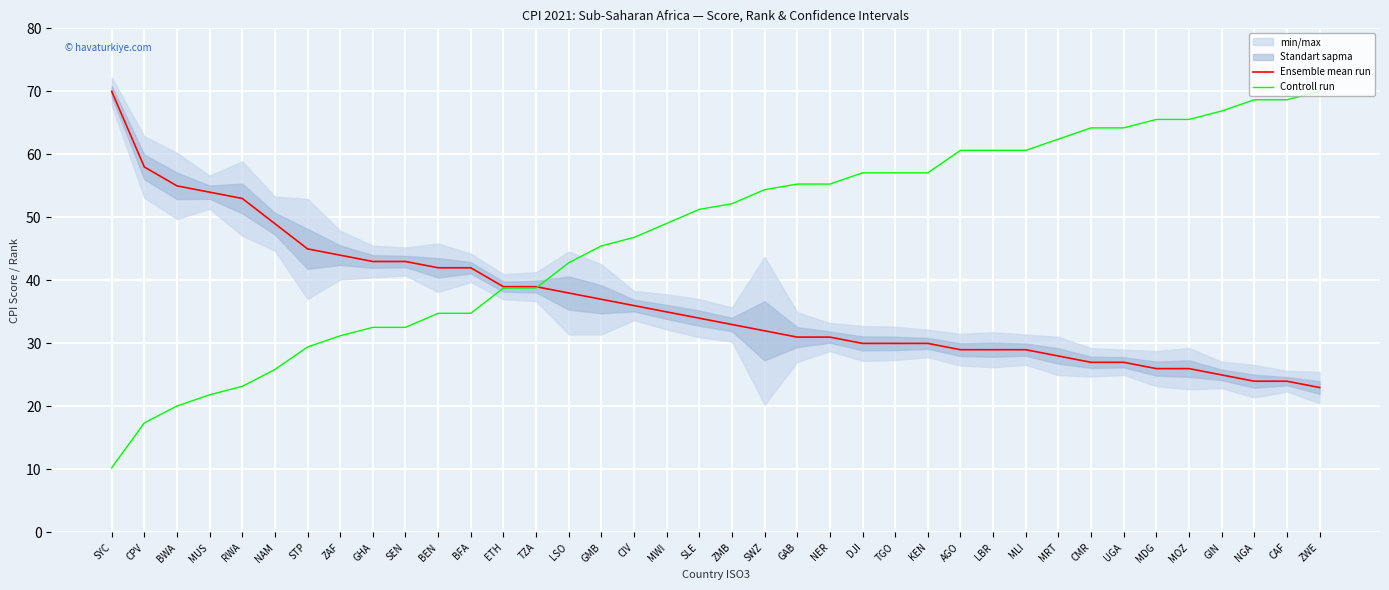

Does the chart display data point markers on the line(s)?

No